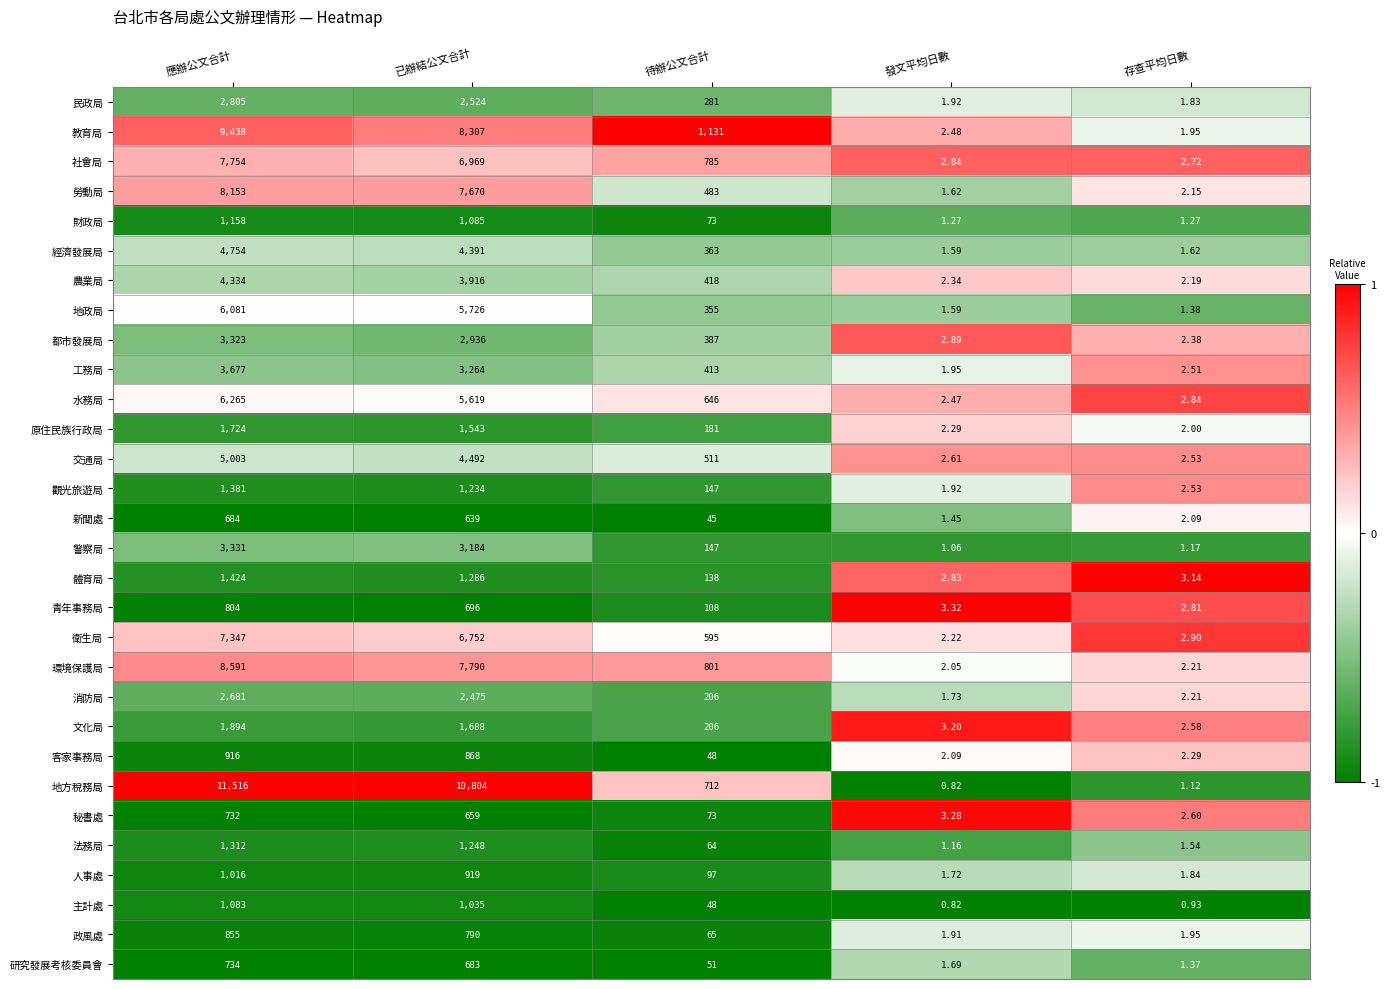

Count the number of categories in the chart.

5